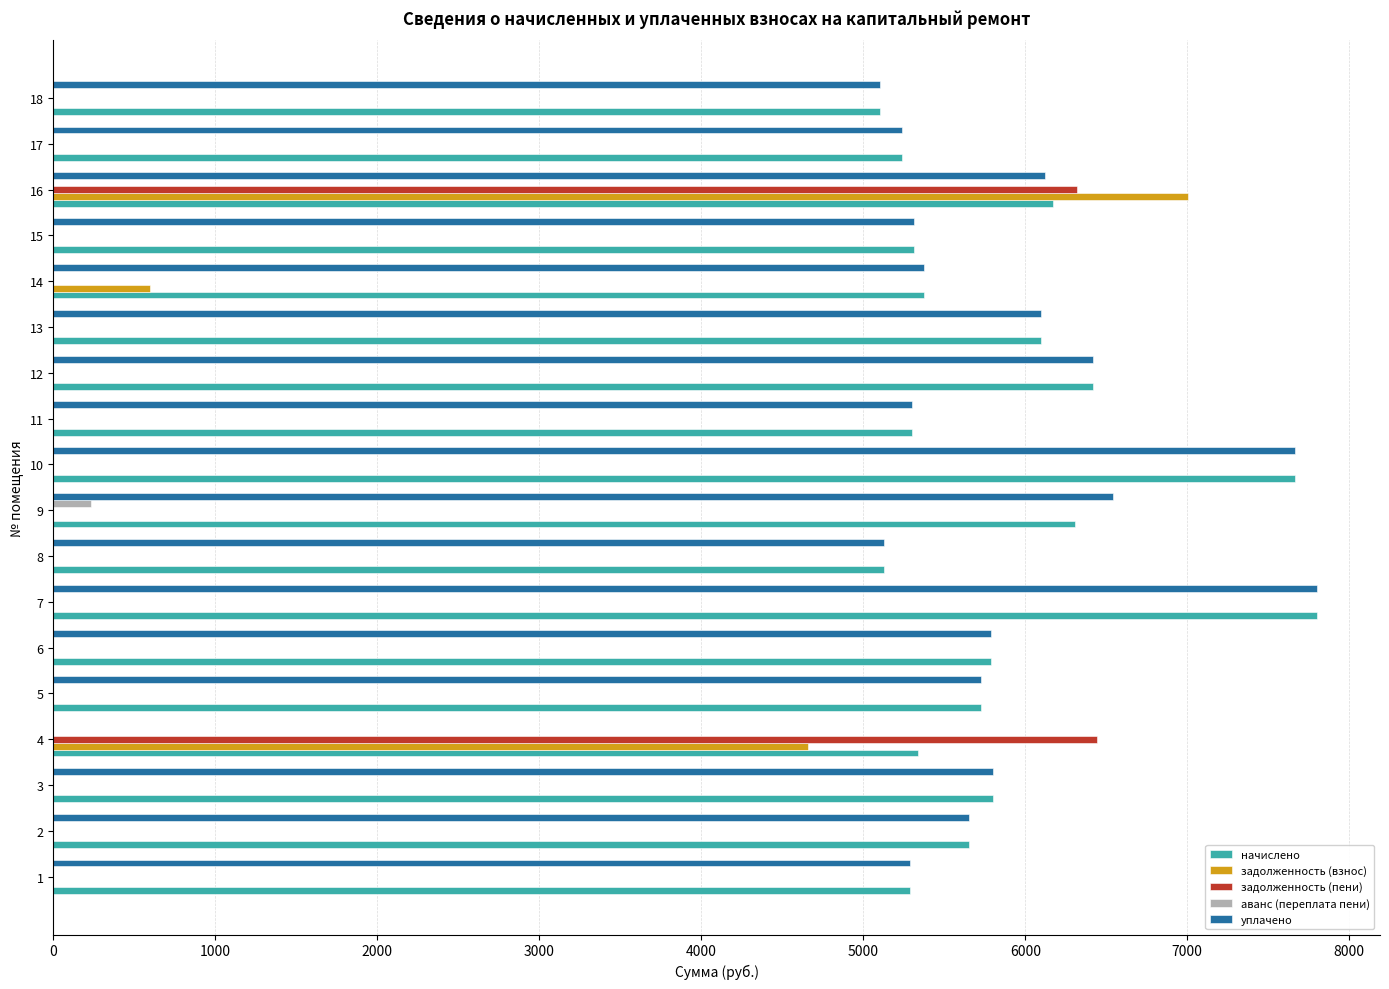

What is the highest value of the начислено series?

7799.8